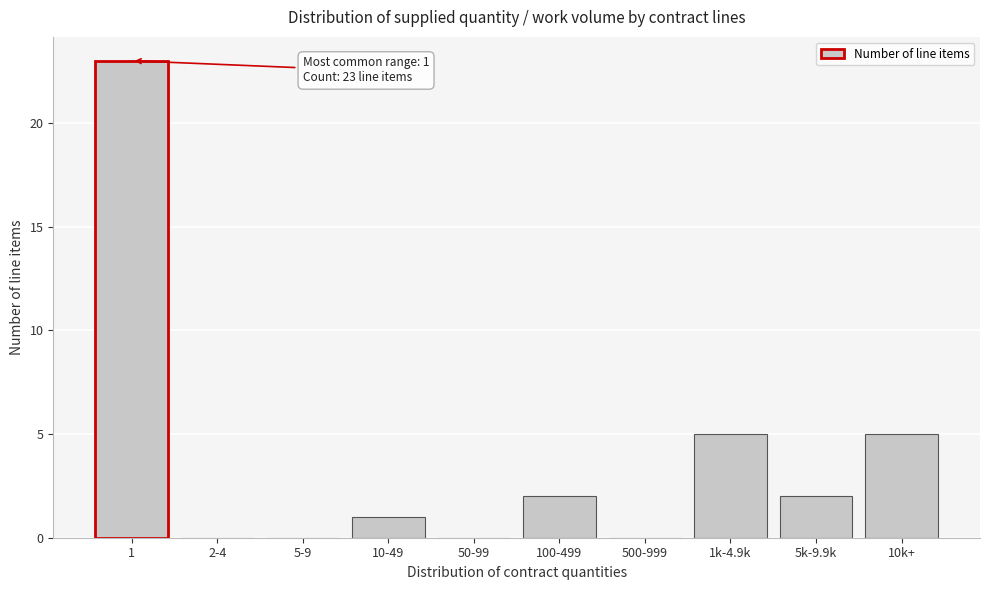

Reading left to right, extract all data points from this chart.

1=23	2-4=0	5-9=0	10-49=1	50-99=0	100-499=2	500-999=0	1k-4.9k=5	5k-9.9k=2	10k+=5